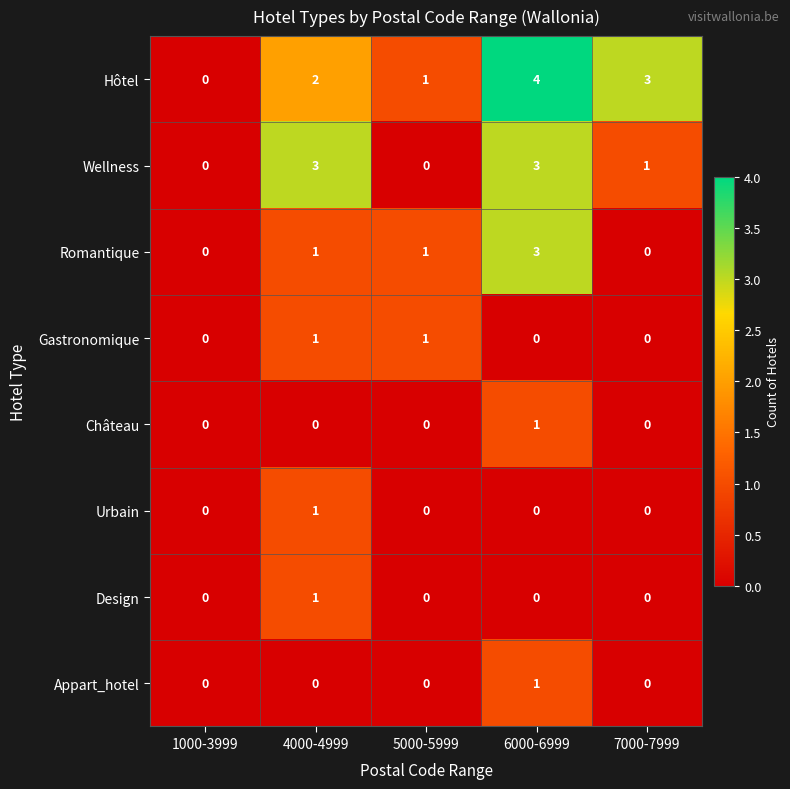

True or false: Appart_hotel has a value of 0 at 4000-4999.

True